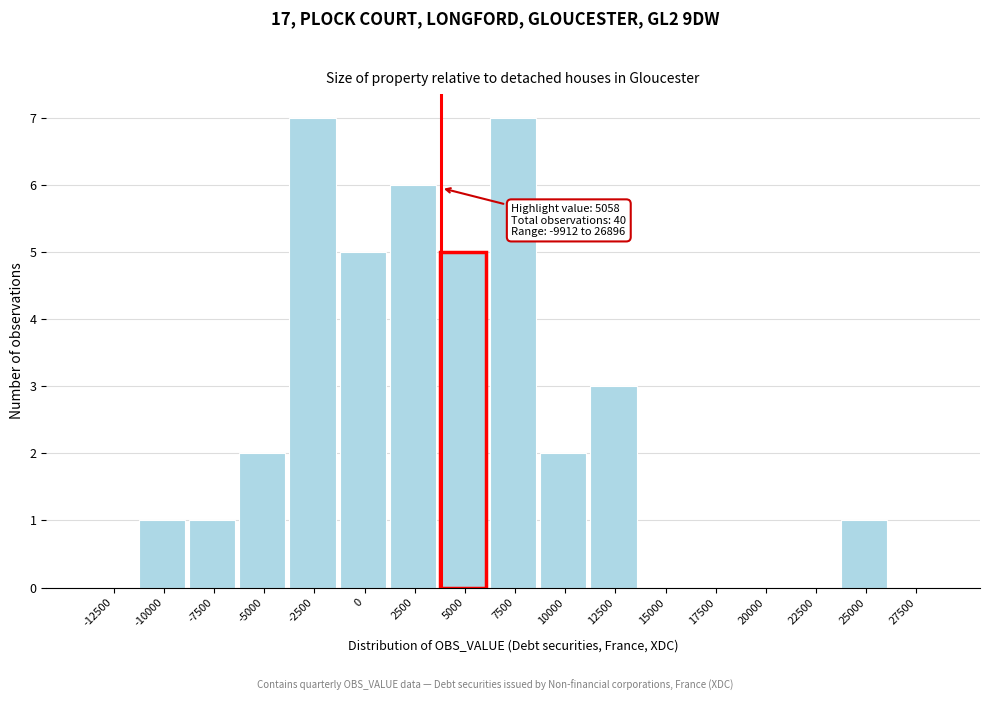

Reading left to right, transcribe all the data shown in this chart.

-12500=0	-10000=1	-7500=1	-5000=2	-2500=7	0=5	2500=6	5000=5	7500=7	10000=2	12500=3	15000=0	17500=0	20000=0	22500=0	25000=1	27500=0